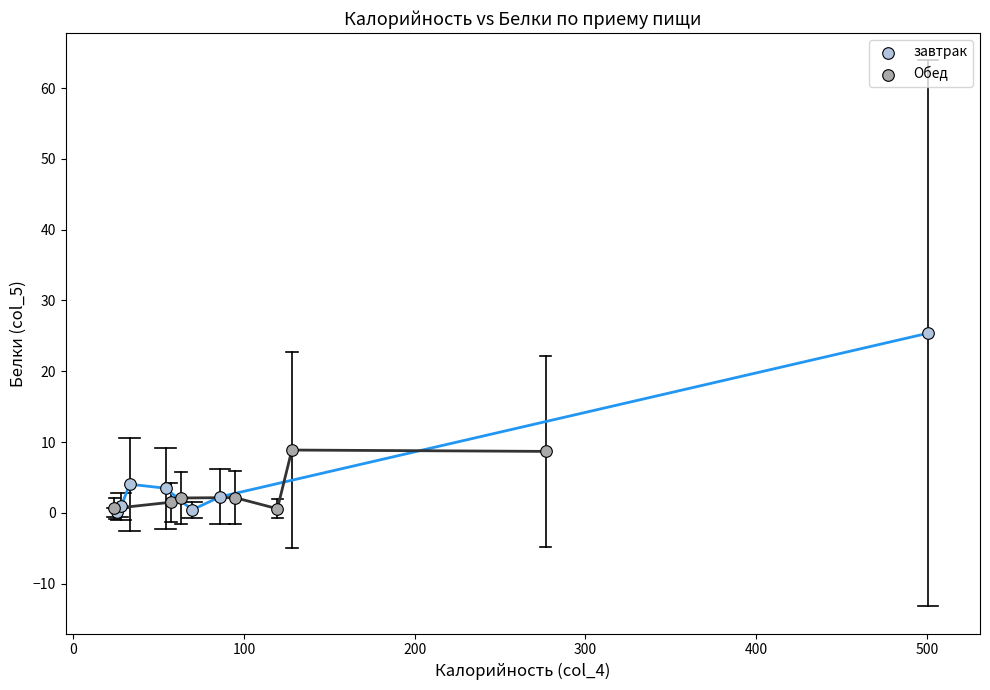

Which series contains the highest Y value?

завтрак